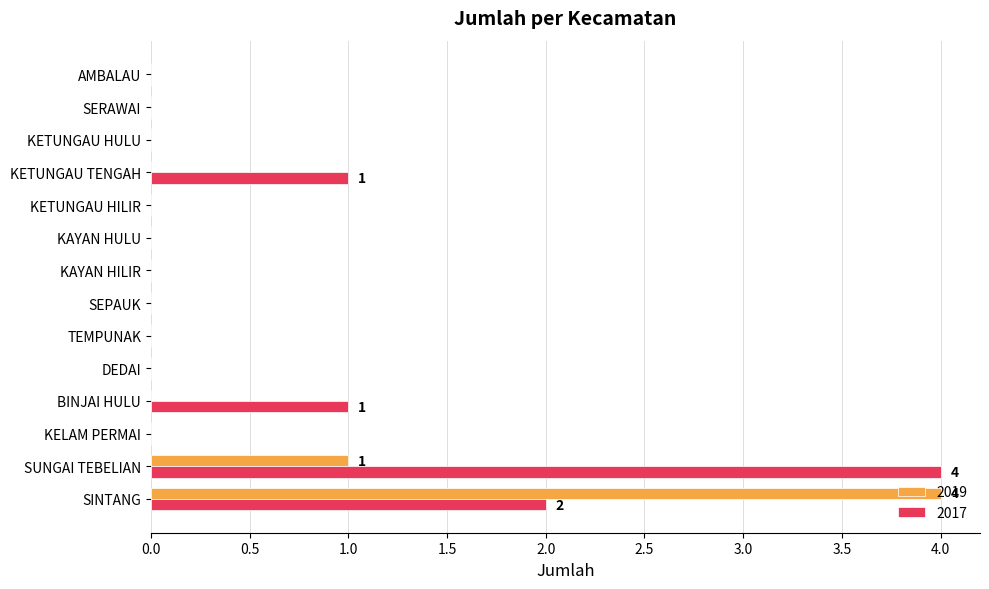

What is the sum of all 2017 values?

8